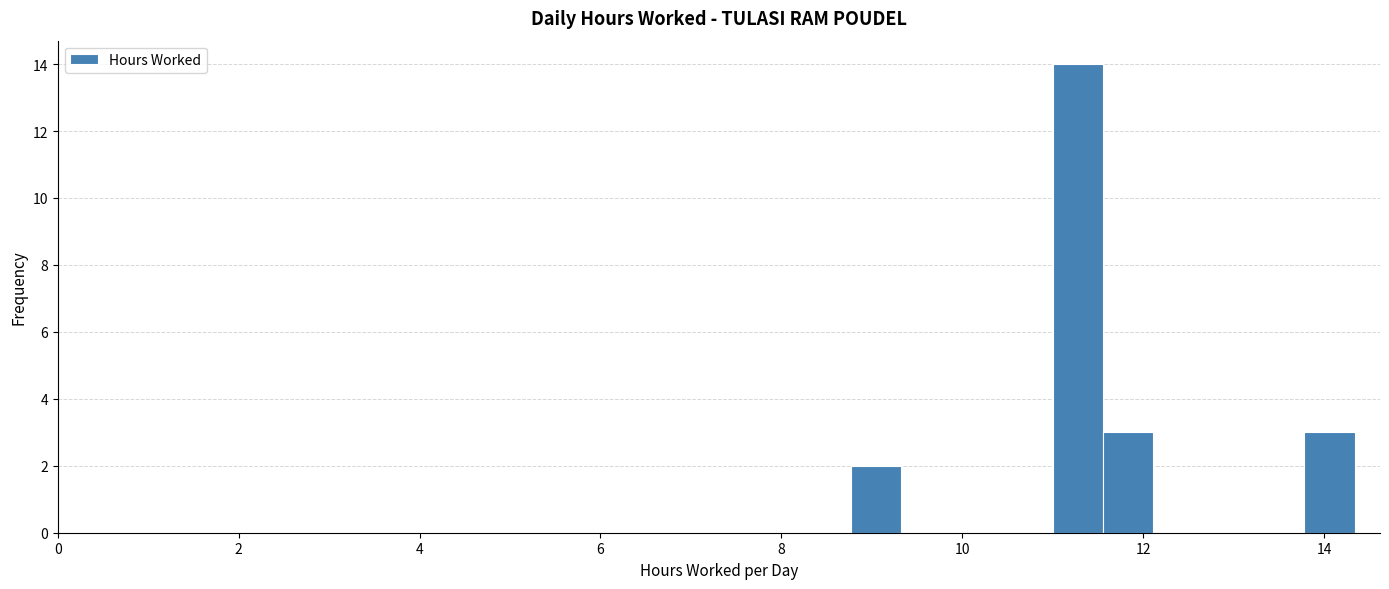

Read against the x-axis, roughly where is the centre of the tallest bar?

11.2